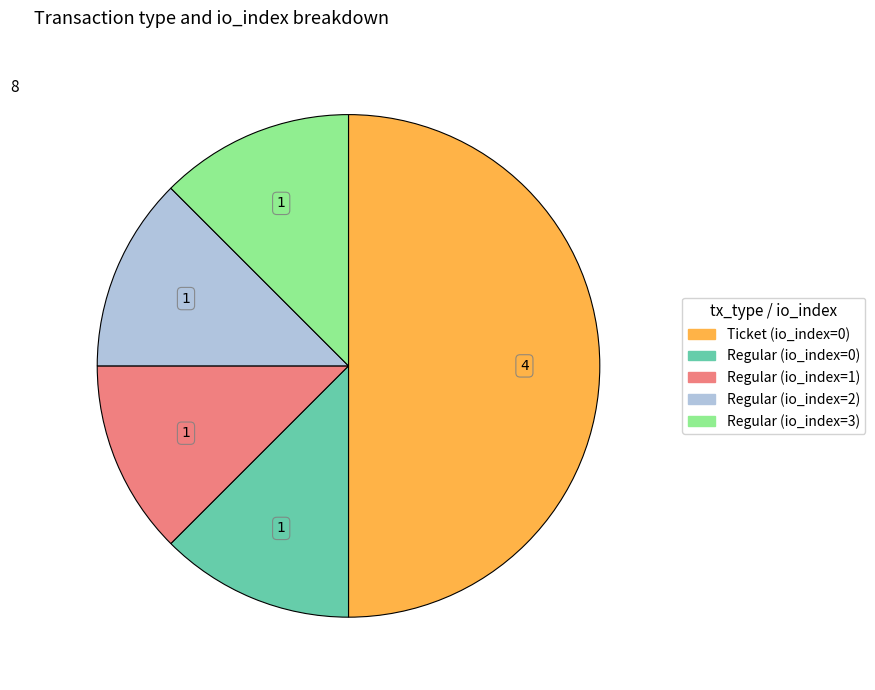

Is it true that Regular (io_index=3) is 12% of the pie?

True